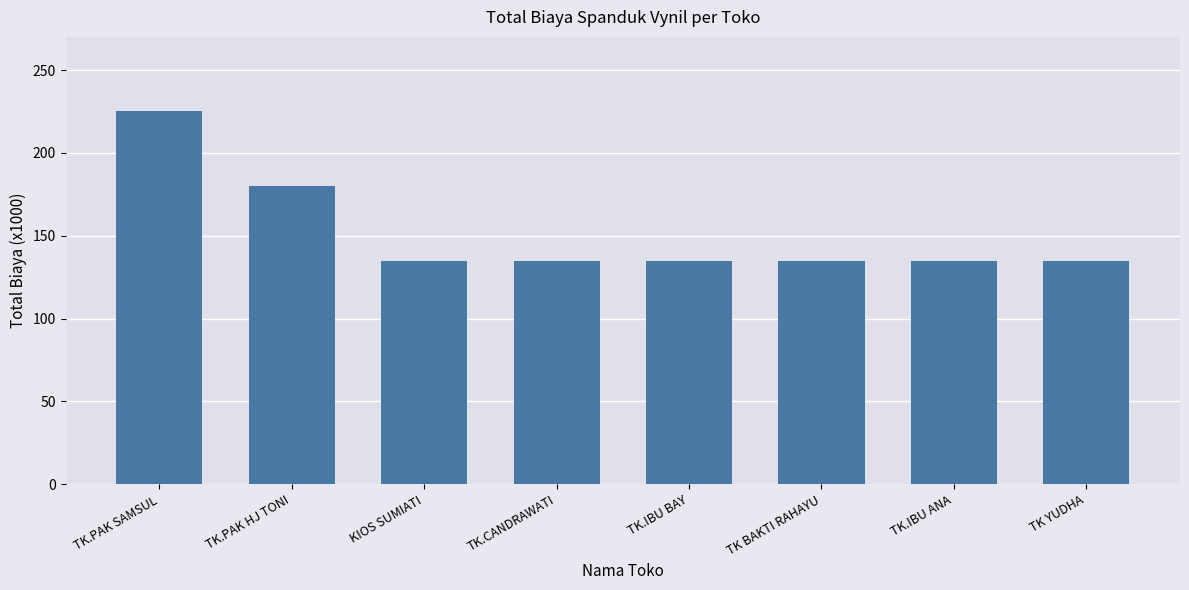

How many bars are there in total?

8